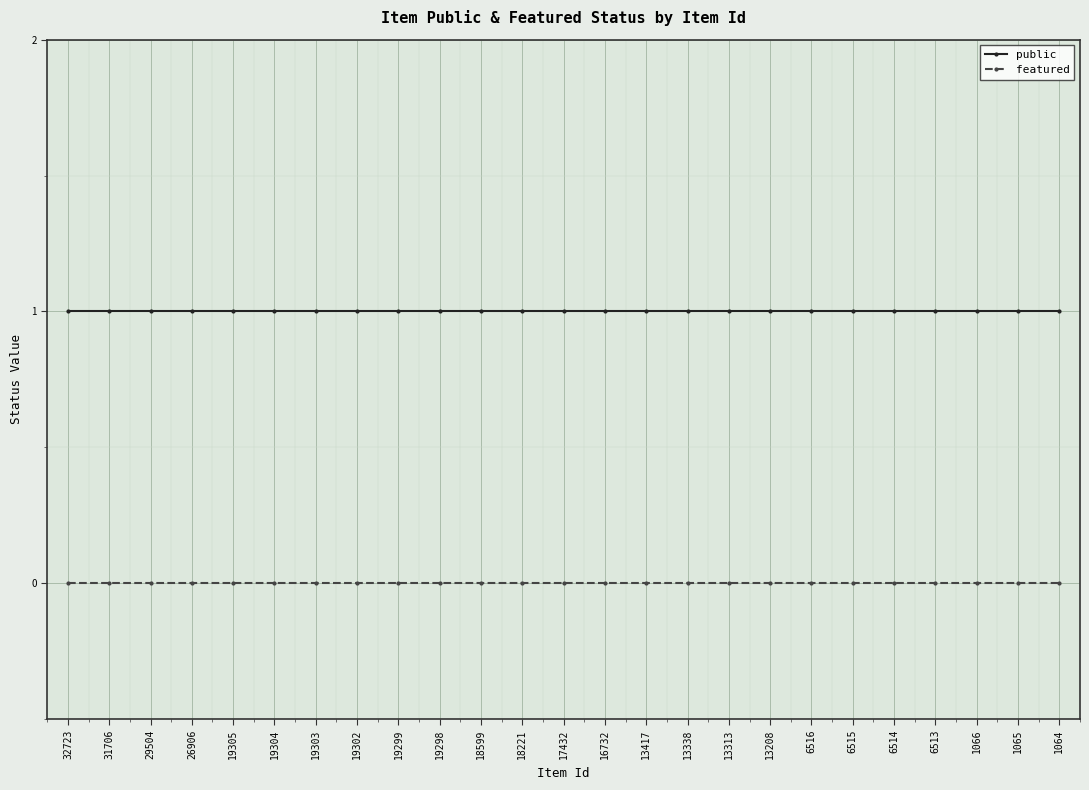

How many lines are shown in the chart?

2